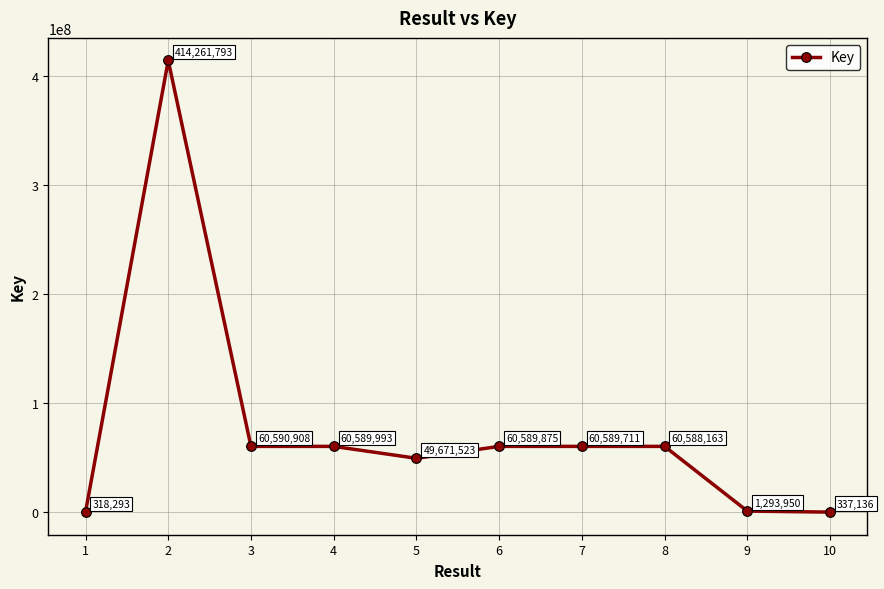

What is the smallest value displayed?

318293